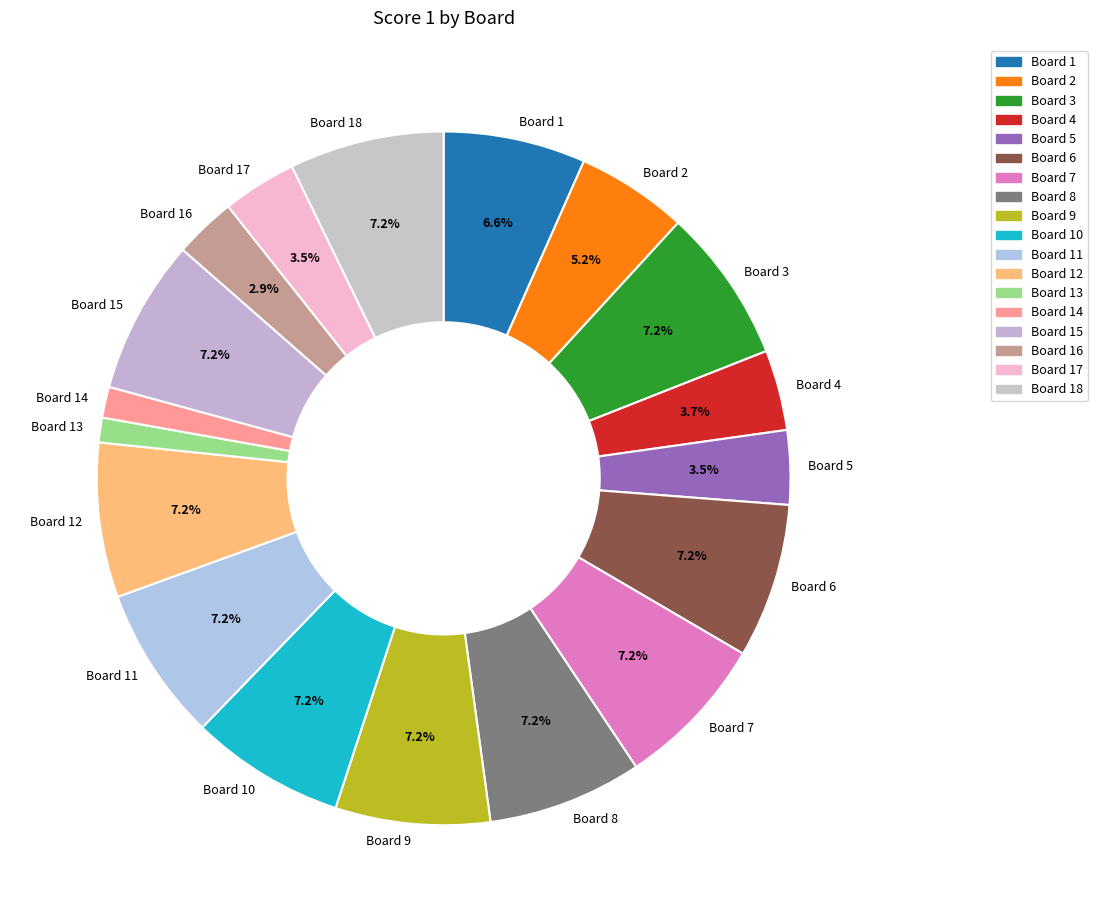

Do Board 6 and Board 15 together represent more than half of the pie?

No